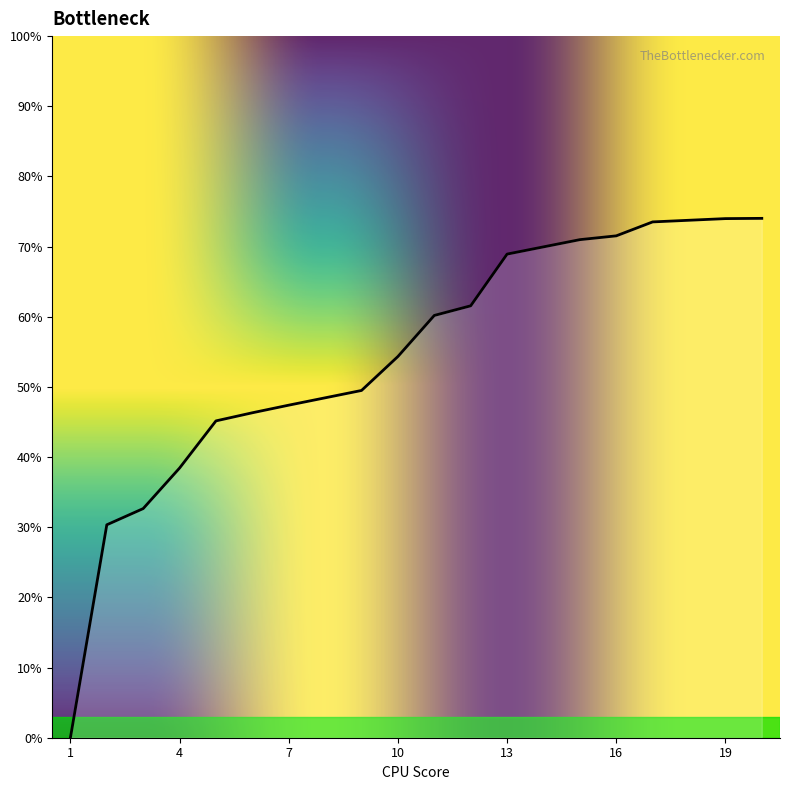

What is the value of the 7th point from the left?

47.4